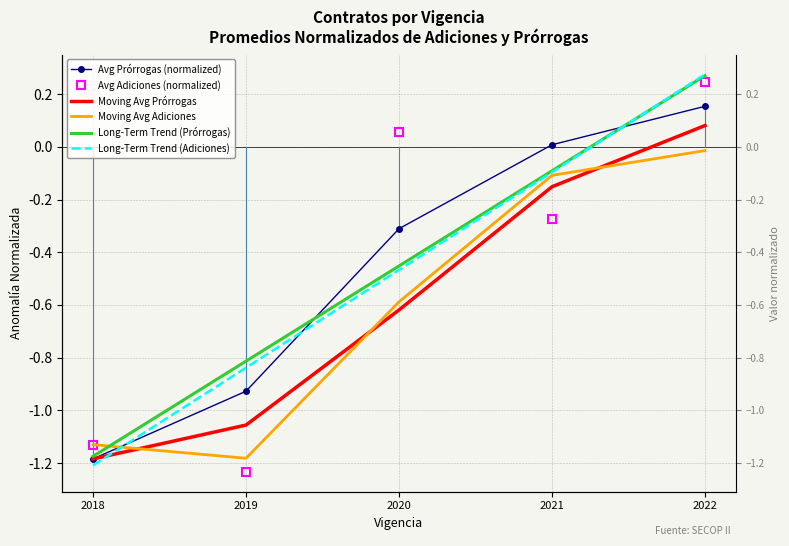

What is the sum of the Moving Avg Adiciones values at 2021 and 2022?

-0.1